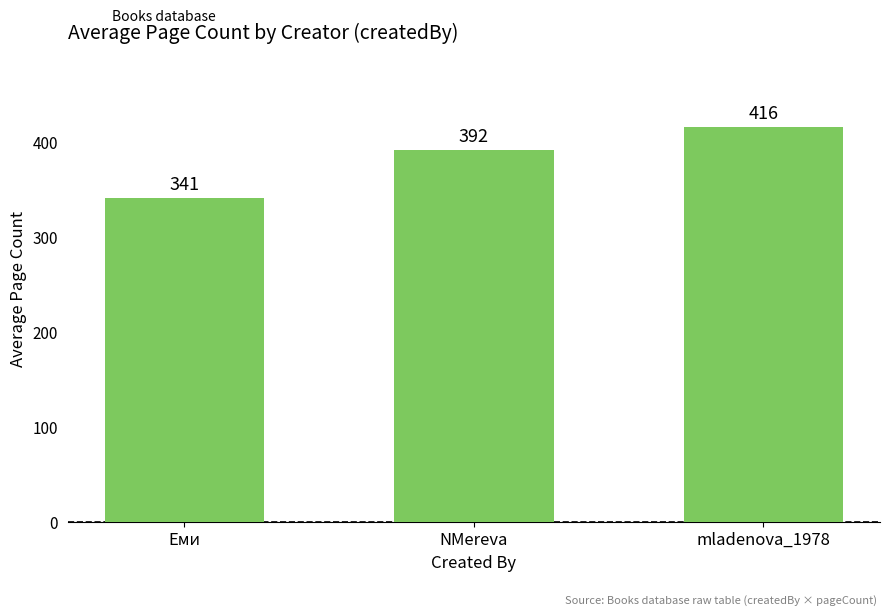

Which has a higher value, mladenova_1978 or NMereva?

mladenova_1978